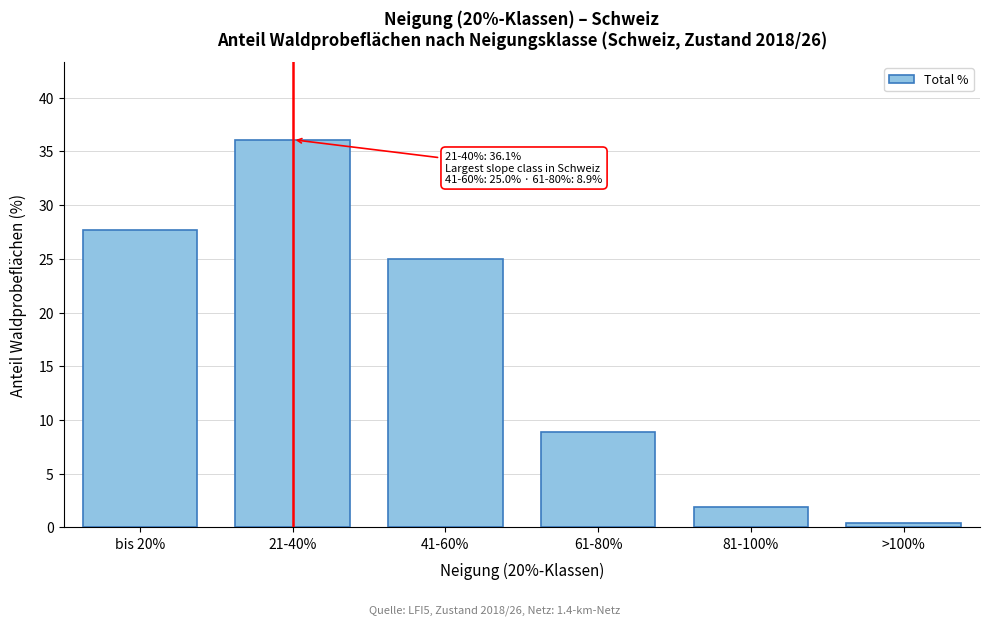

Reading right to left, transcribe all the data shown in this chart.

>100%=0.4	81-100%=1.9	61-80%=8.9	41-60%=25.0	21-40%=36.1	bis 20%=27.7